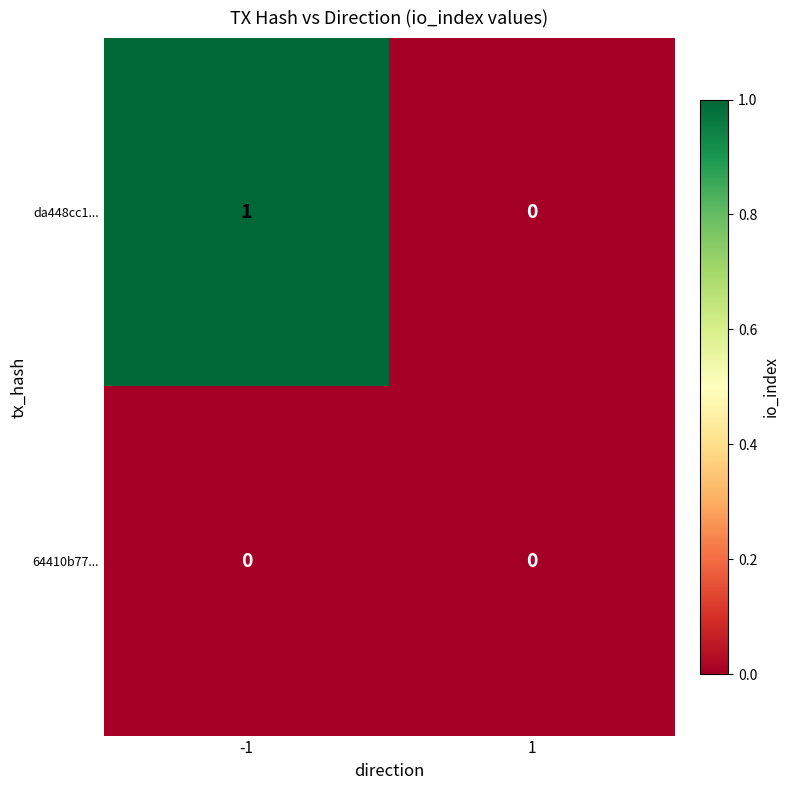

Which series has the largest total across all categories?

da448cc1...